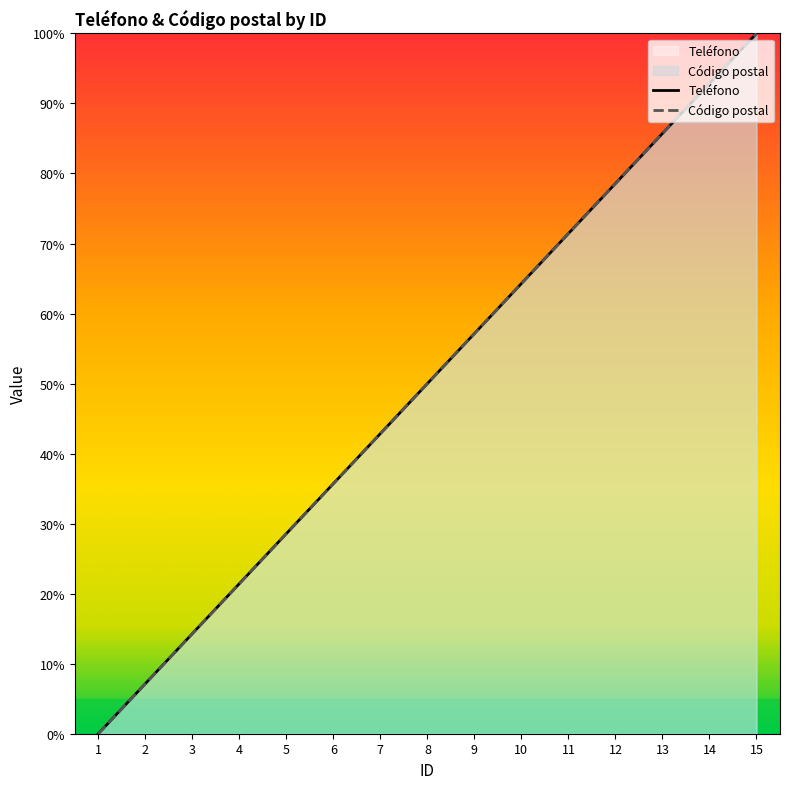

What is the value of the Teléfono point at the 8th from the left?

50.0